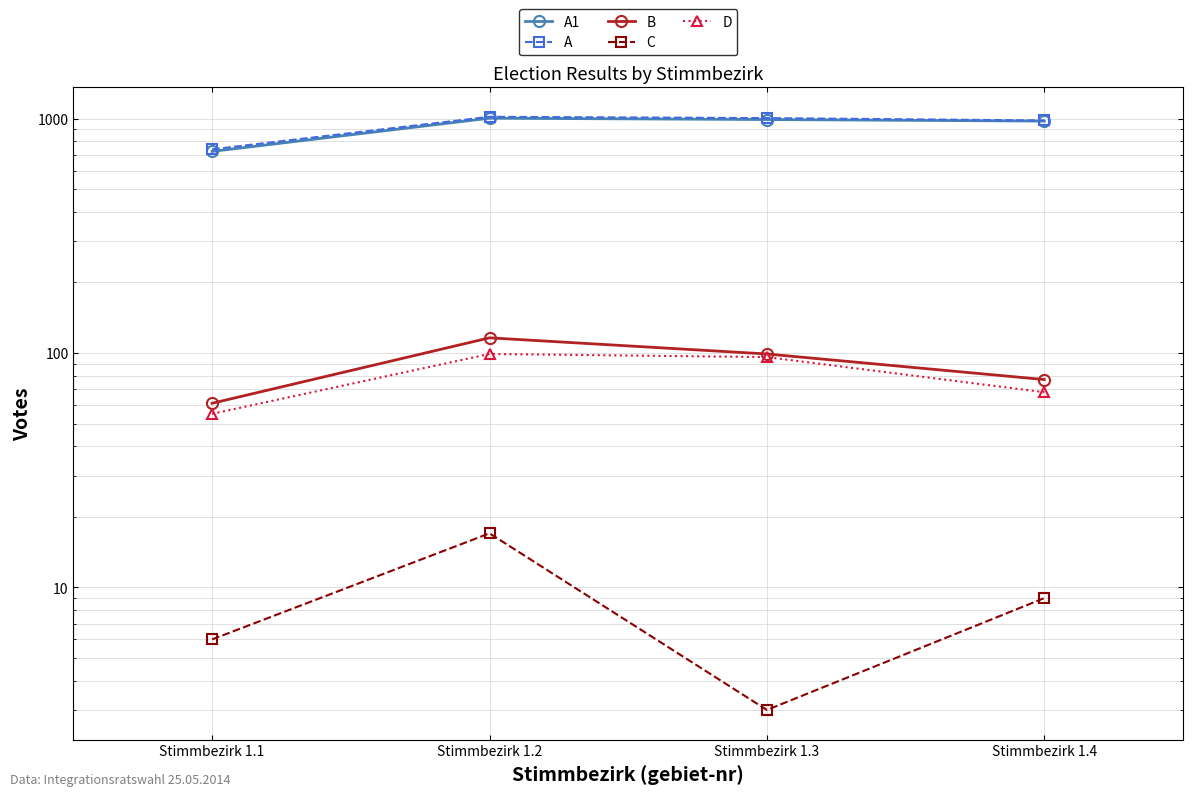

Is it true that A1 equals 392 at Stimmbezirk 1.3?

False